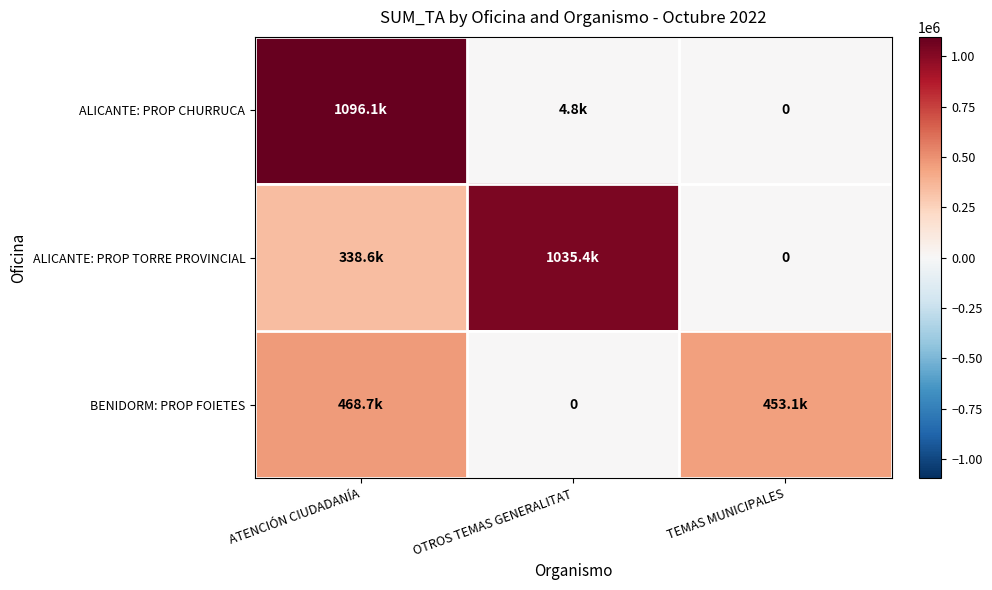

Rank the categories by BENIDORM: PROP FOIETES value from highest to lowest.

ATENCIÓN CIUDADANÍA, TEMAS MUNICIPALES, OTROS TEMAS GENERALITAT